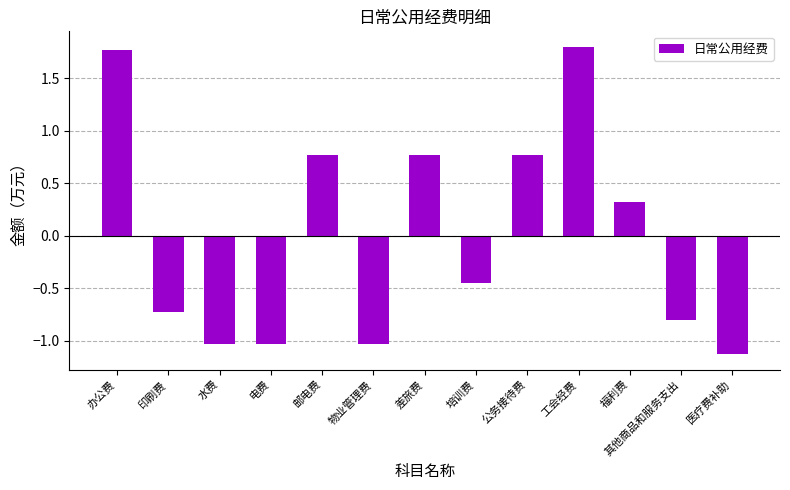

What is the sum of the values at 办公费 and 公务接待费?

2.5